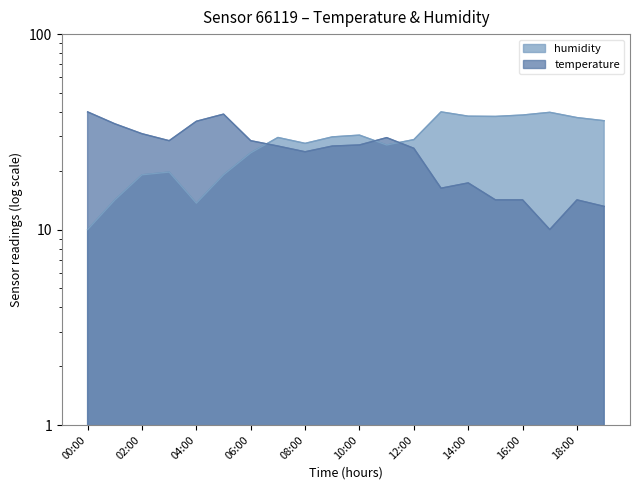

What is the average value of the temperature series?

24.9